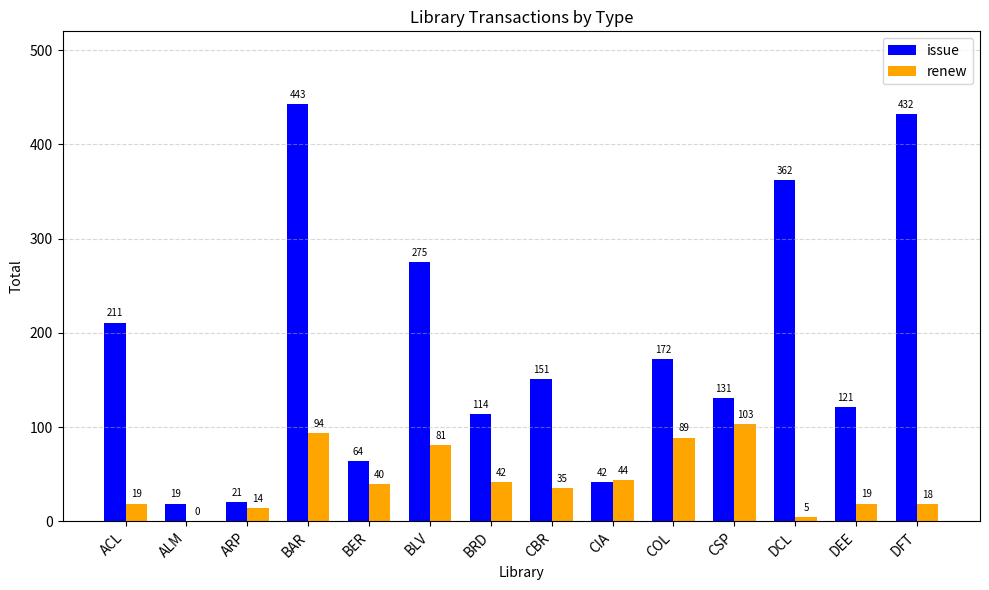

What is the greatest value displayed?

443